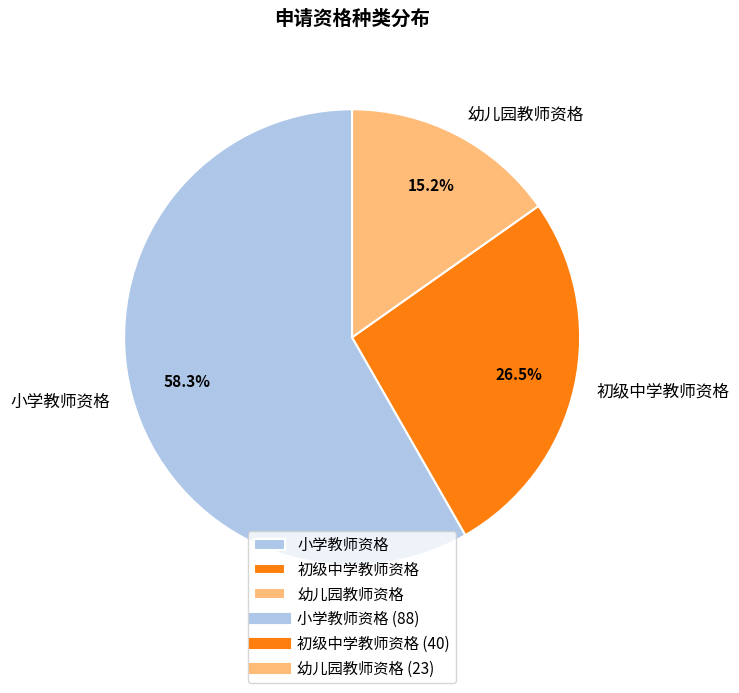

Rank the categories by value from highest to lowest.

小学教师资格, 初级中学教师资格, 幼儿园教师资格